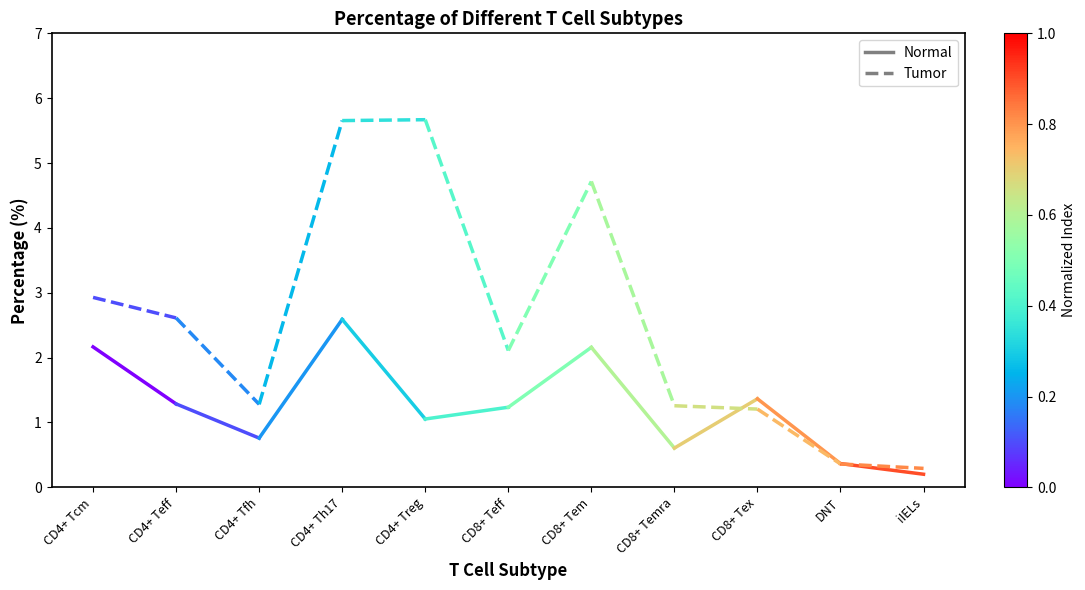

Is it true that Normal equals 1.3 at CD4+ Teff?

True